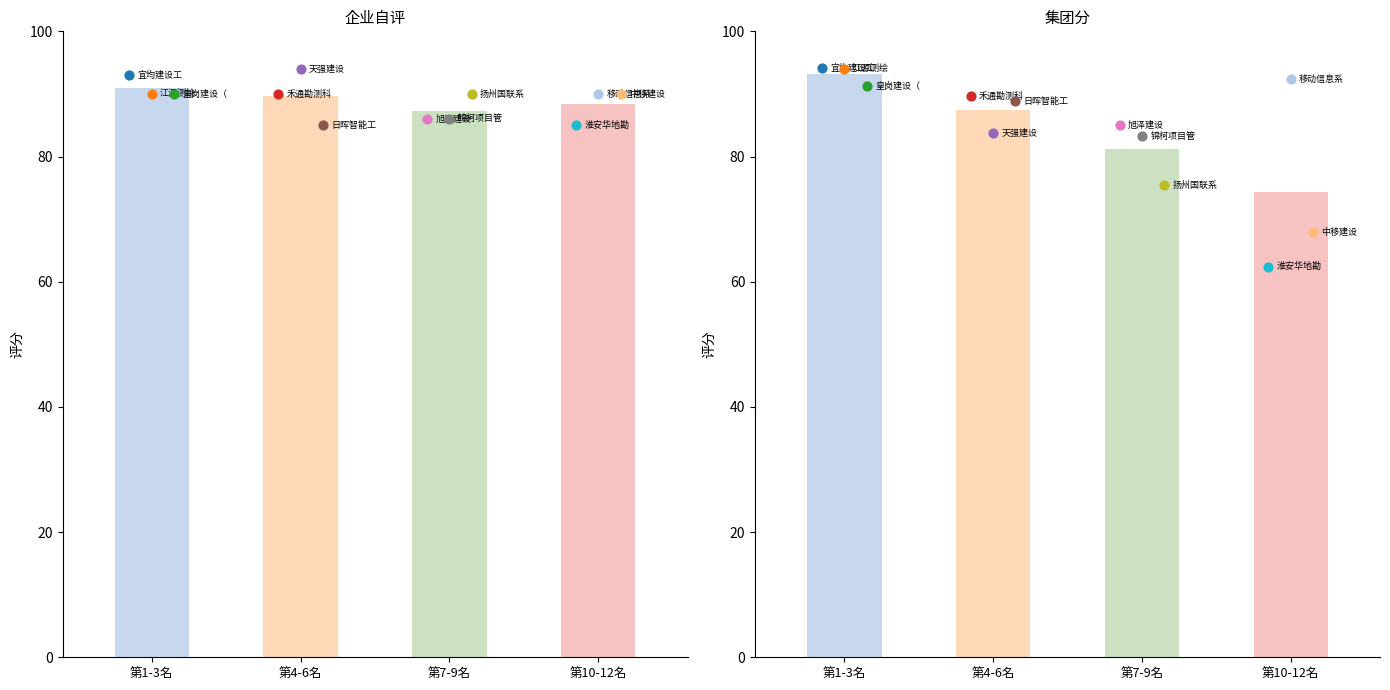

What is the total value across all series at 江苏移动信息系统集成有限公司?

182.4